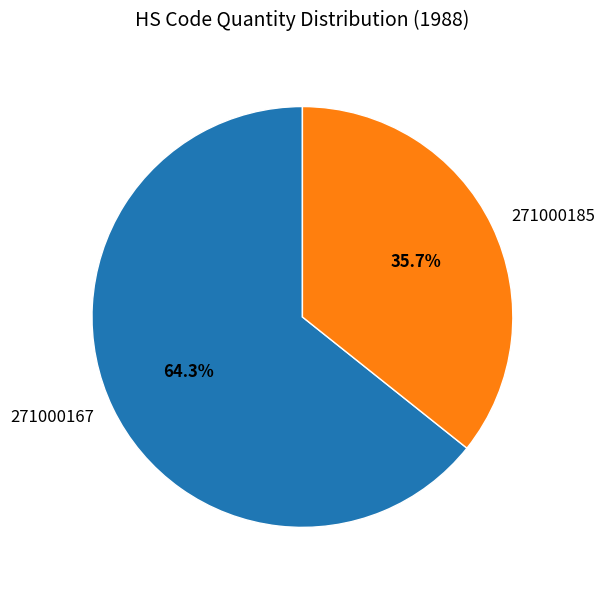

Which has a higher value, 271000185 or 271000167?

271000167